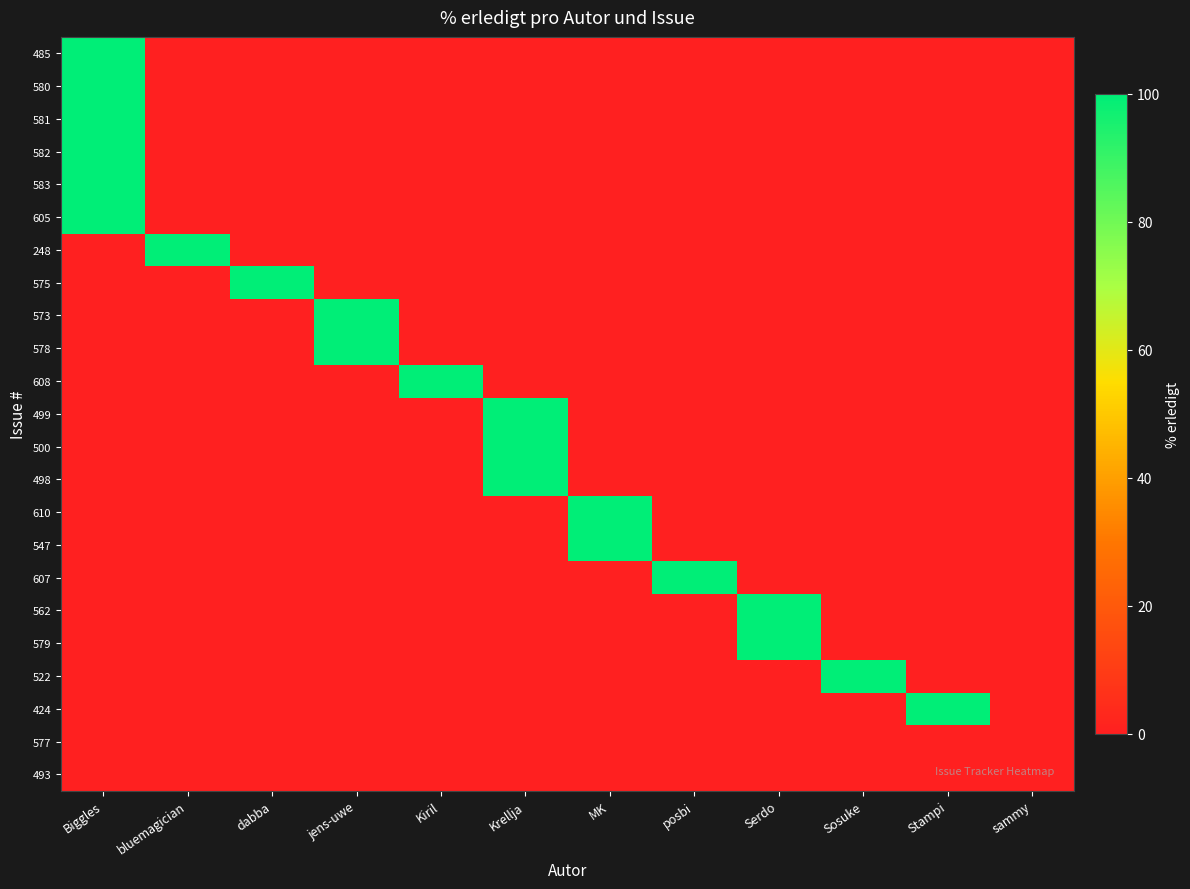

List the series in order of their peak value, highest first.

485, 580, 581, 582, 583, 605, 248, 575, 573, 578, 608, 499, 500, 498, 610, 547, 607, 562, 579, 522, 424, 577, 493